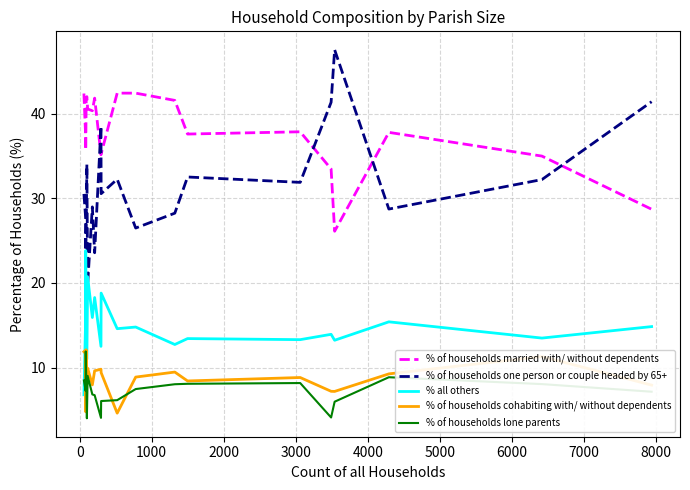

True or false: % of households married with/ without dependents has more than 1 interior local peaks.

True